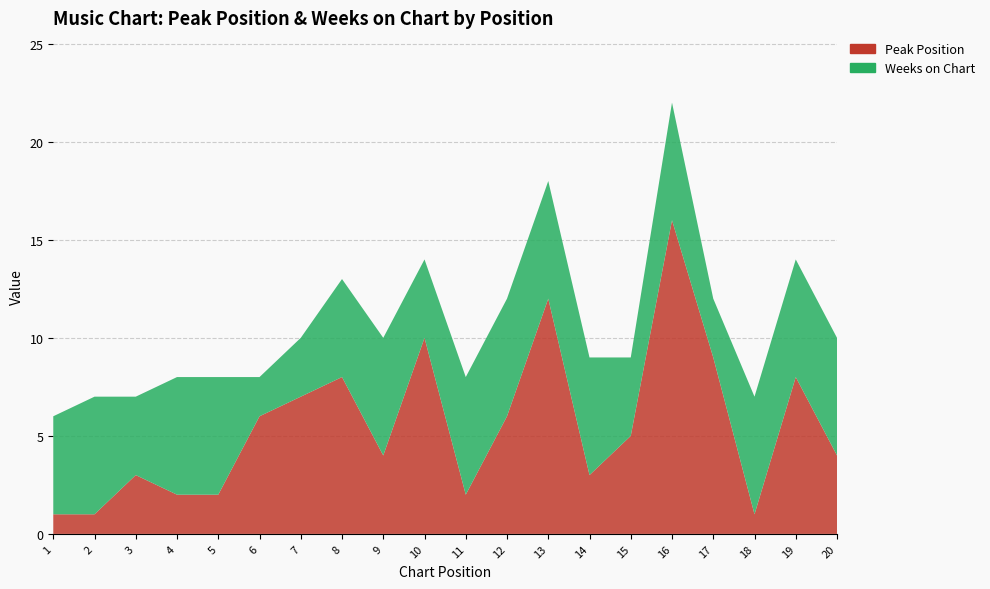

Reading left to right, what are all the values shown in this chart?

Peak Position: 1=1	2=1	3=3	4=2	5=2	6=6	7=7	8=8	9=4	10=10	11=2	12=6	13=12	14=3	15=5	16=16	17=9	18=1	19=8	20=4
Weeks on Chart: 1=5	2=6	3=4	4=6	5=6	6=2	7=3	8=5	9=6	10=4	11=6	12=6	13=6	14=6	15=4	16=6	17=3	18=6	19=6	20=6